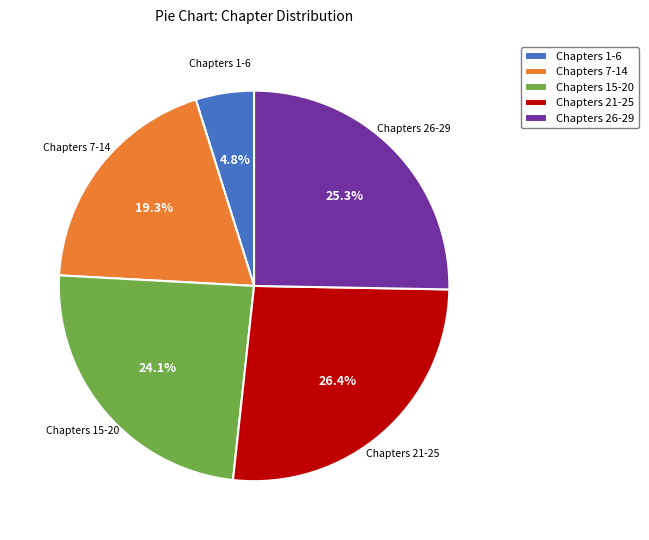

To the nearest percent, what is the difference between the largest and smallest slice percentages?

22%